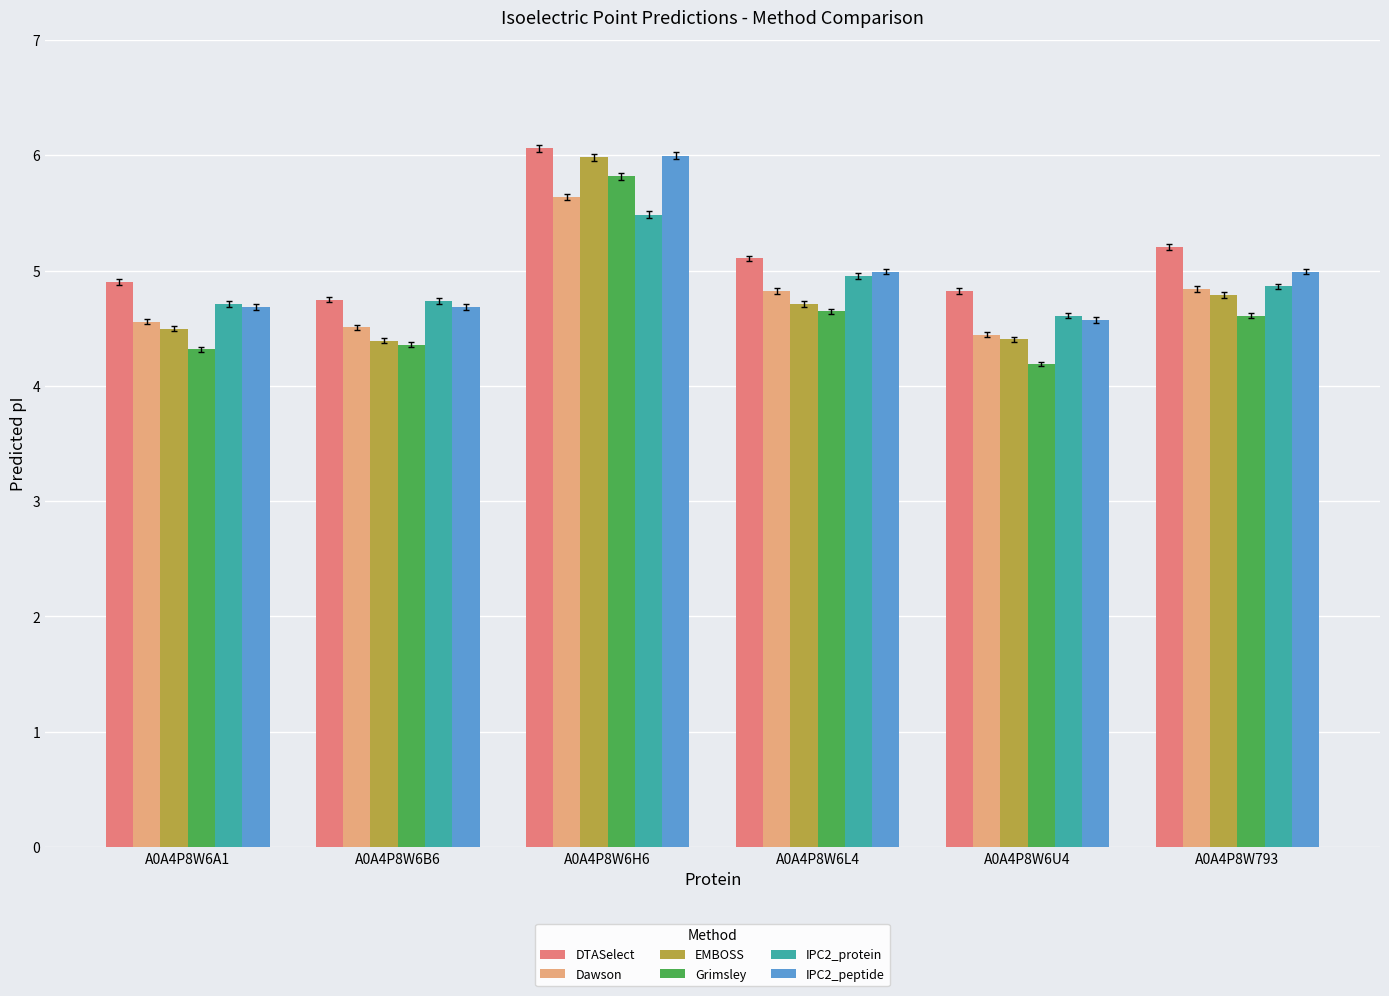

Is the value of IPC2_protein at A0A4P8W6L4 greater than the value of DTASelect at A0A4P8W6B6?

Yes